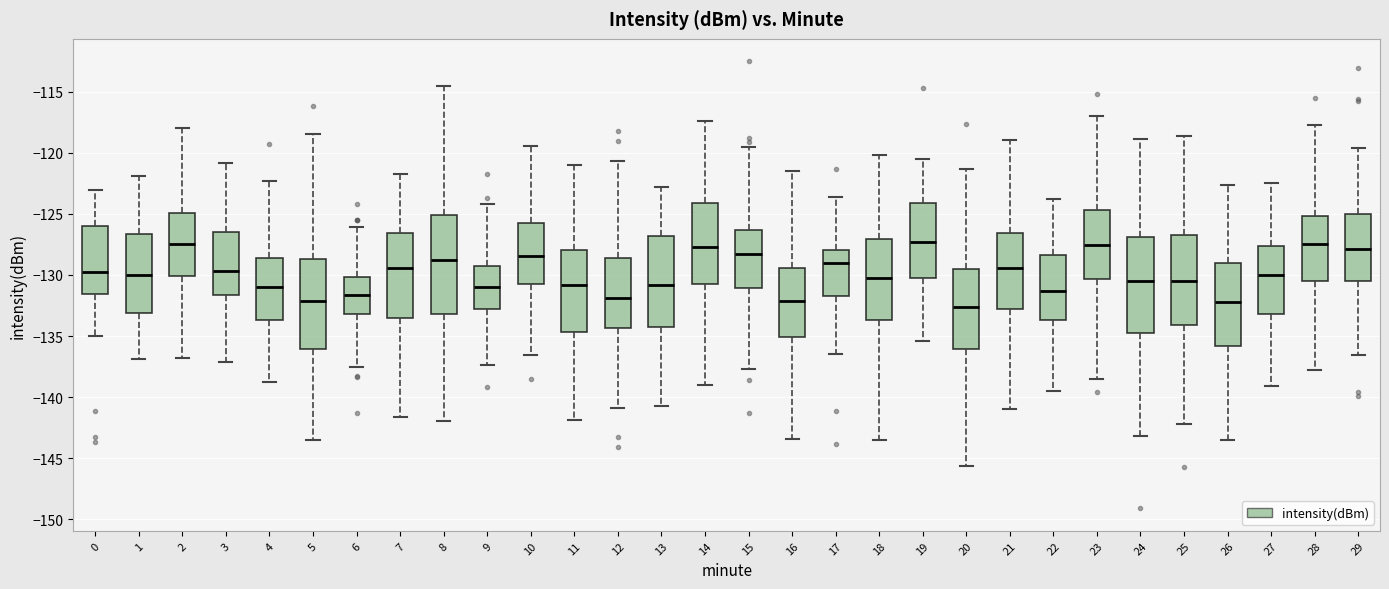

Where does the lower whisker of the box at x = 0 end on the y-axis? The values are not printed on the chart, so give them approximately, as read against the axis.

-135.0